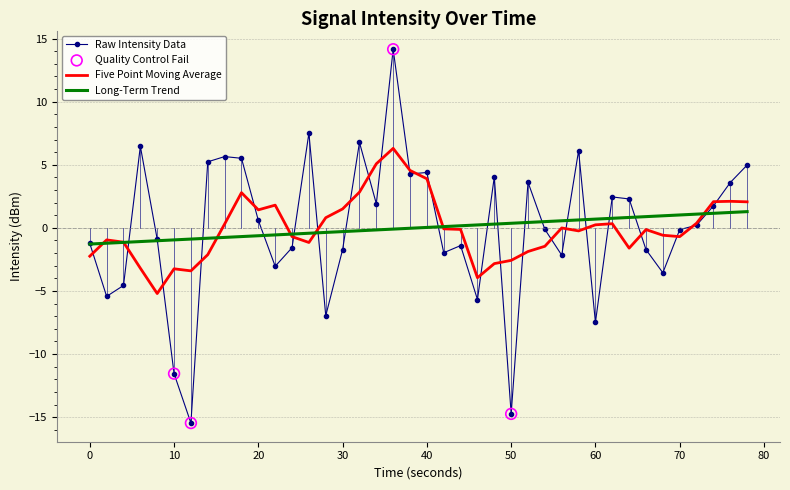

What is the maximum value for Raw Intensity Data?

14.2